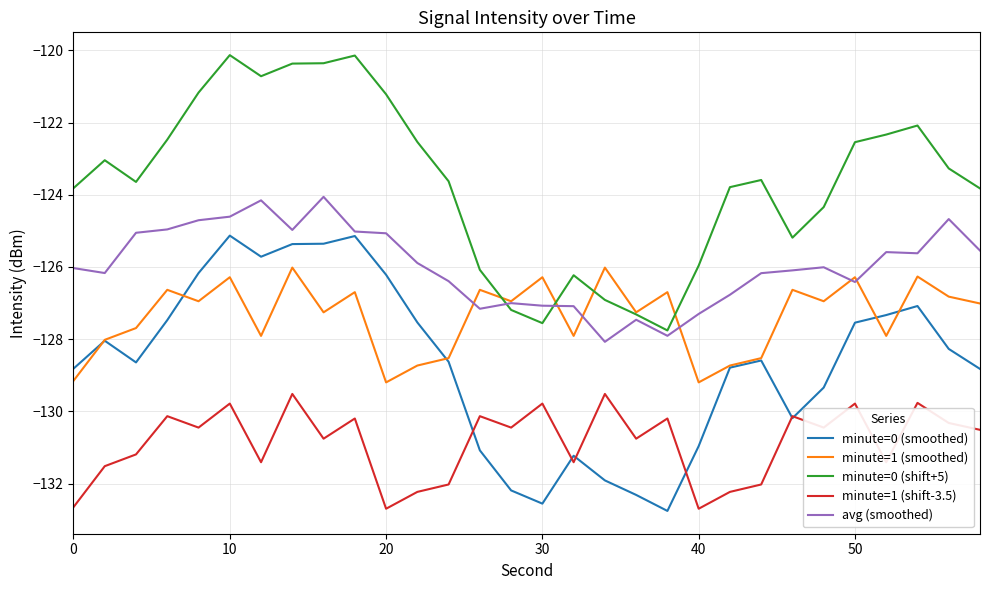

True or false: minute=1 (smoothed) and minute=1 (shift-3.5) intersect in this chart.

False